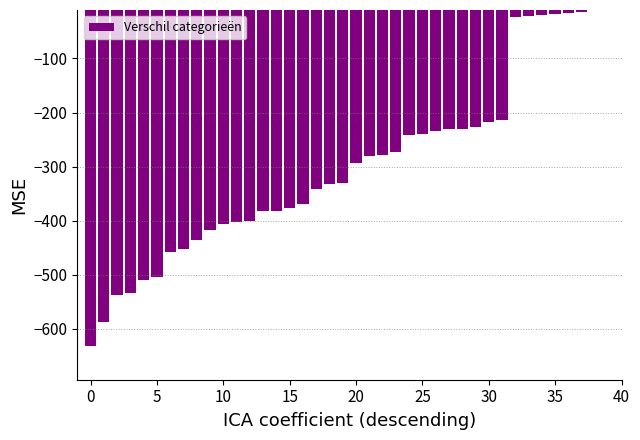

How many data points are less than -293?

20